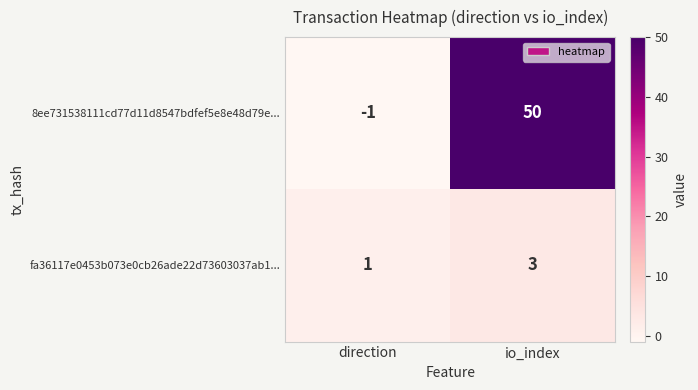

How many categories are shown in the chart?

2